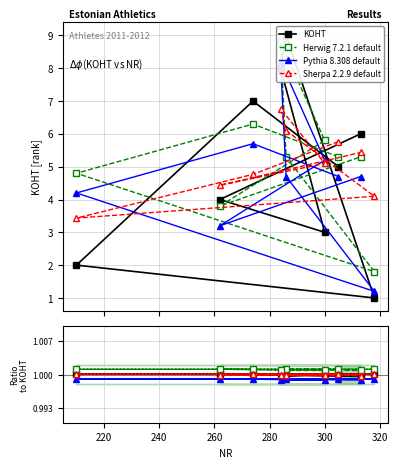

At how many categories does at least one series exceed 1?

9